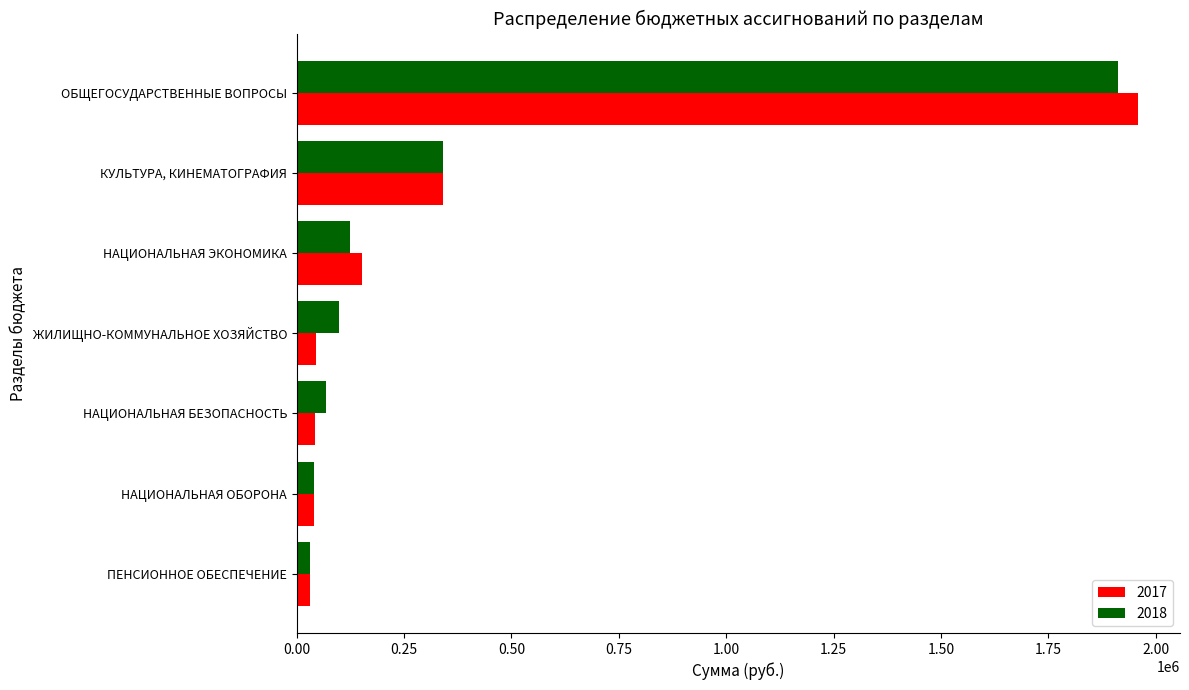

The value of 2018 at НАЦИОНАЛЬНАЯ БЕЗОПАСНОСТЬ is 68800. True or false?

True